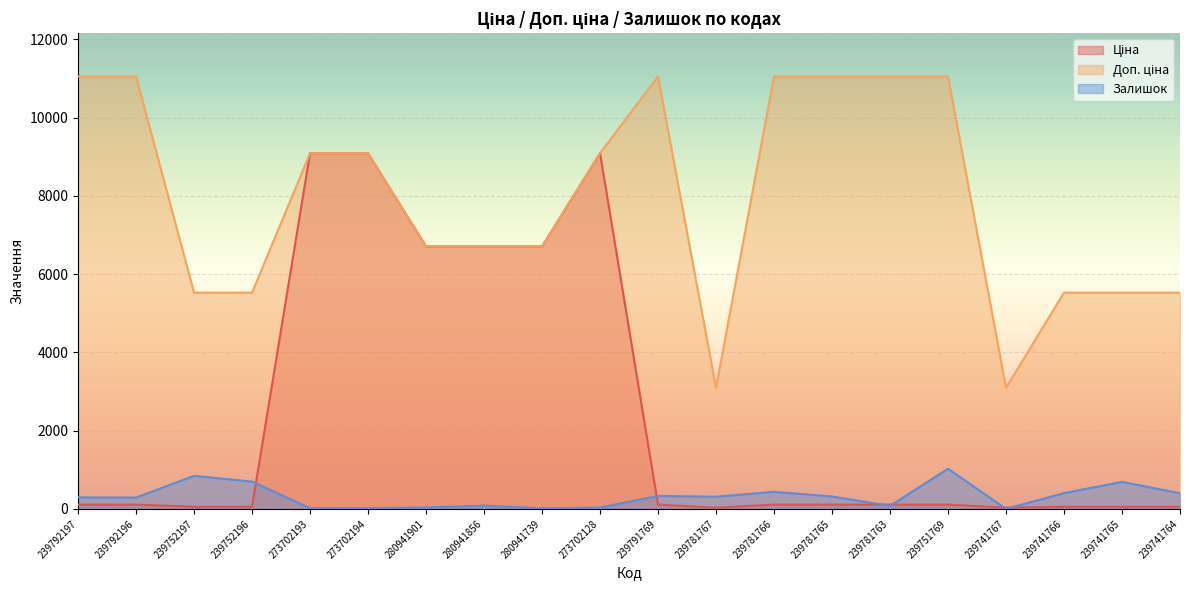

Which category has the lowest value in the Доп. ціна series?

239781767